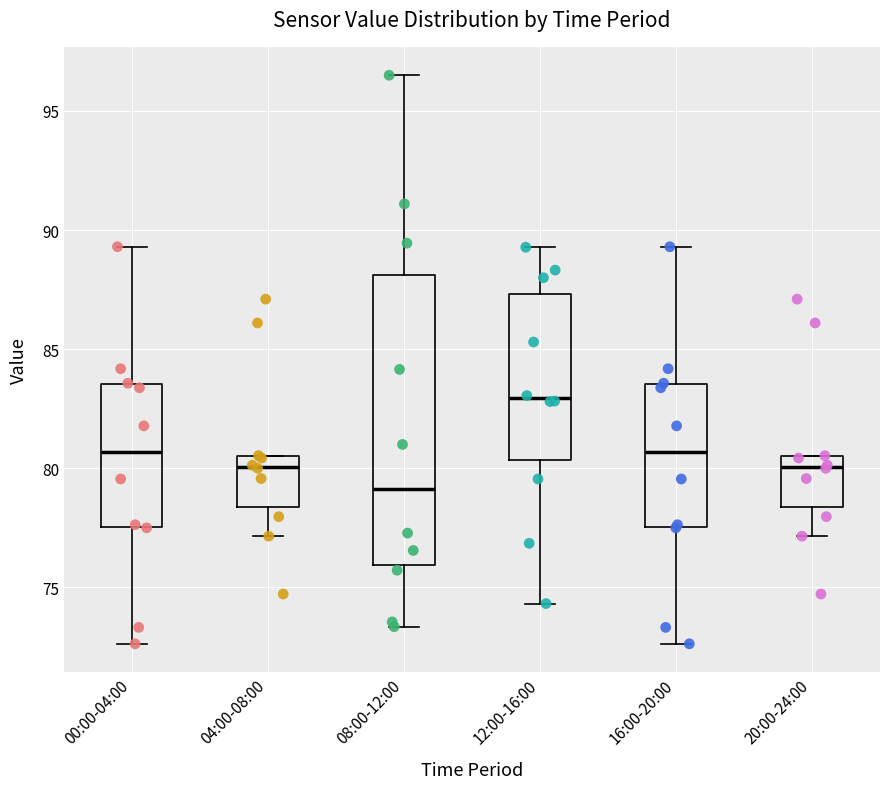

Comparing the boxes themselves (not the whiskers), which one is the tallest?

08:00-12:00